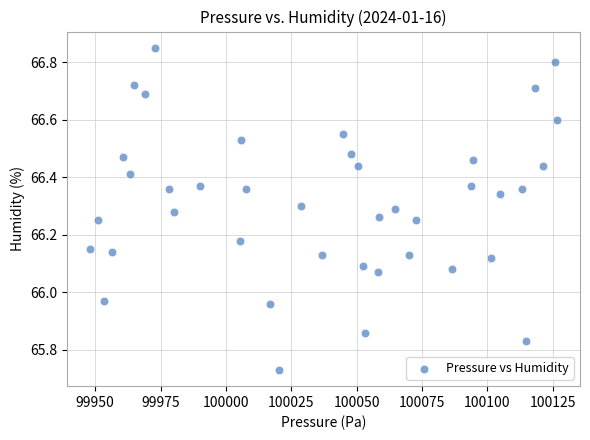

What is the range of X values (max minus min)?

178.3